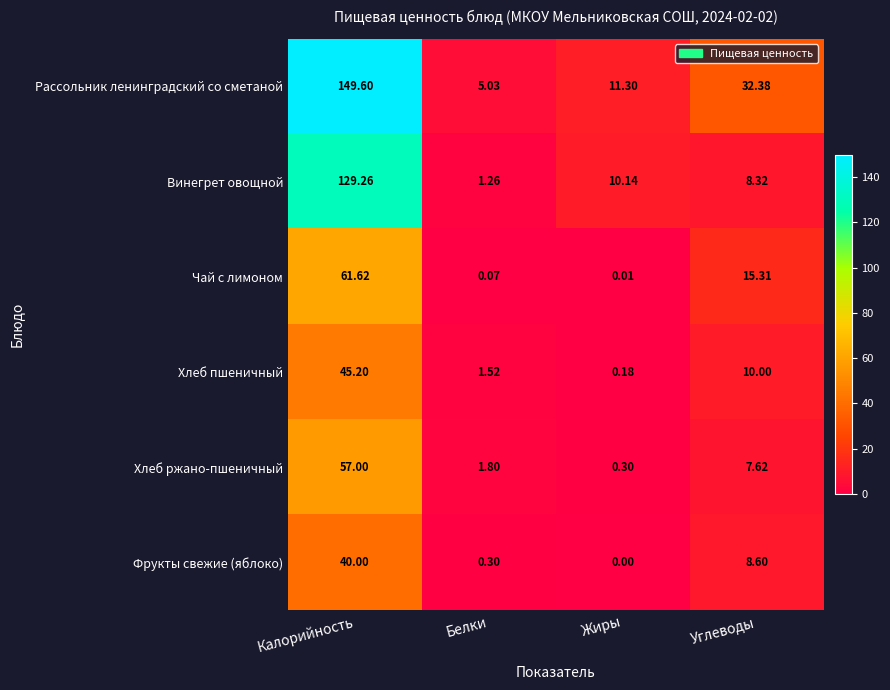

Which series has the largest total across all categories?

Рассольник ленинградский со сметаной